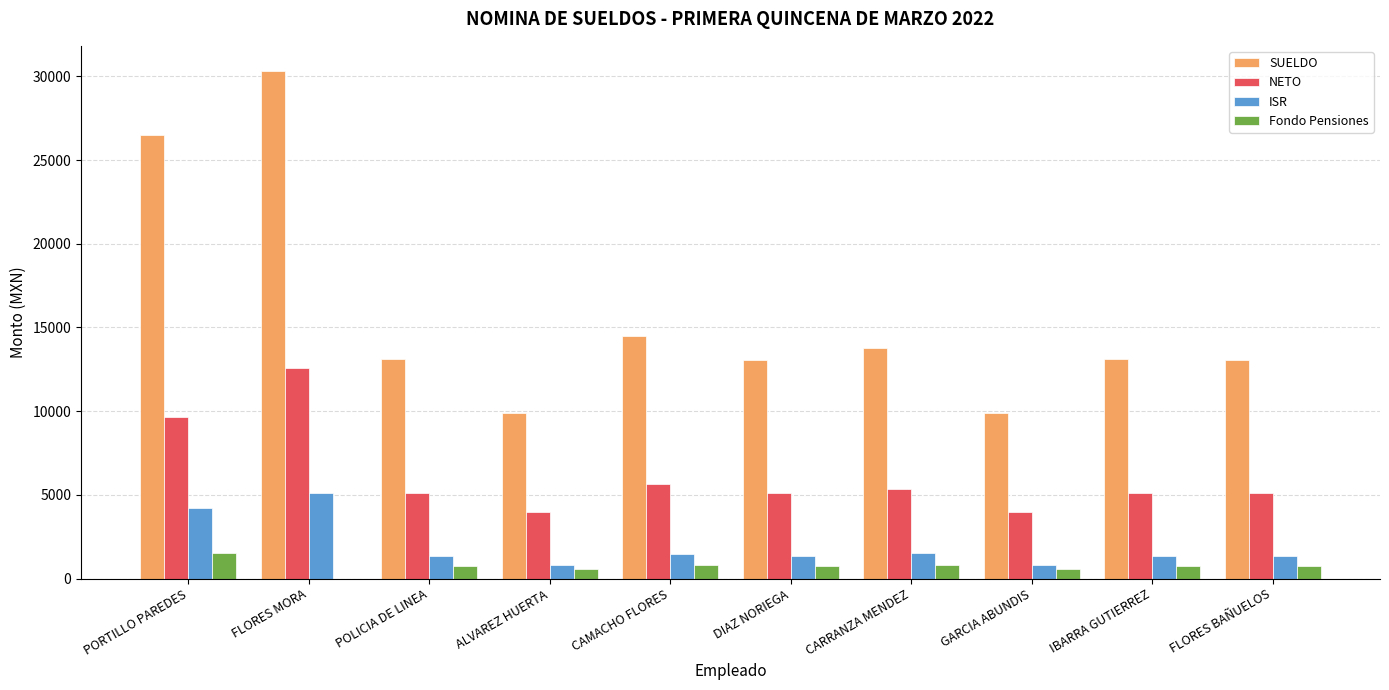

What is the spread (max minus min) of values at PORTILLO PAREDES?

24998.1